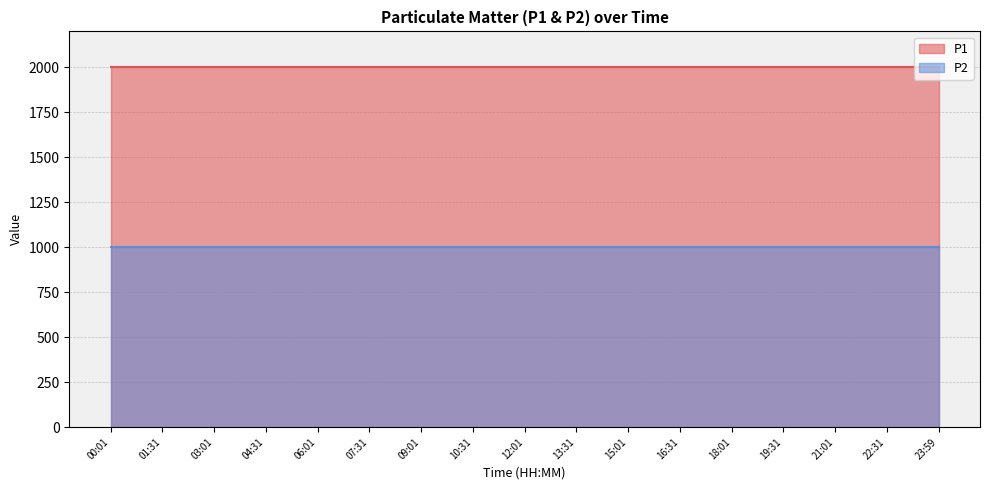

The P2 series shows 1525.9 at 01:31. True or false?

False